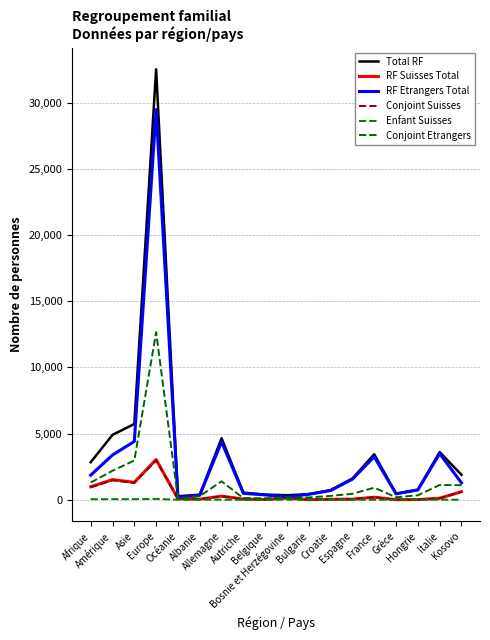

Does the chart have visible grid lines?

Yes